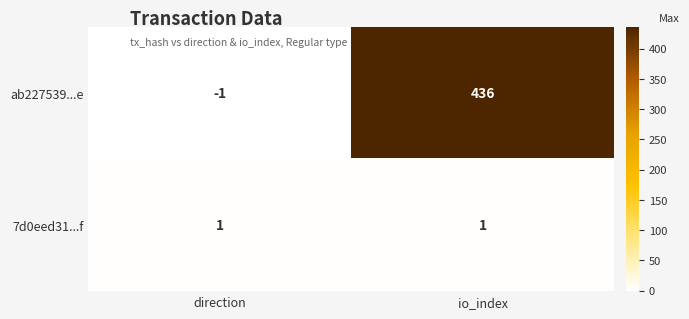

List the series in order of their peak value, lowest first.

7d0eed31...f, ab227539...e